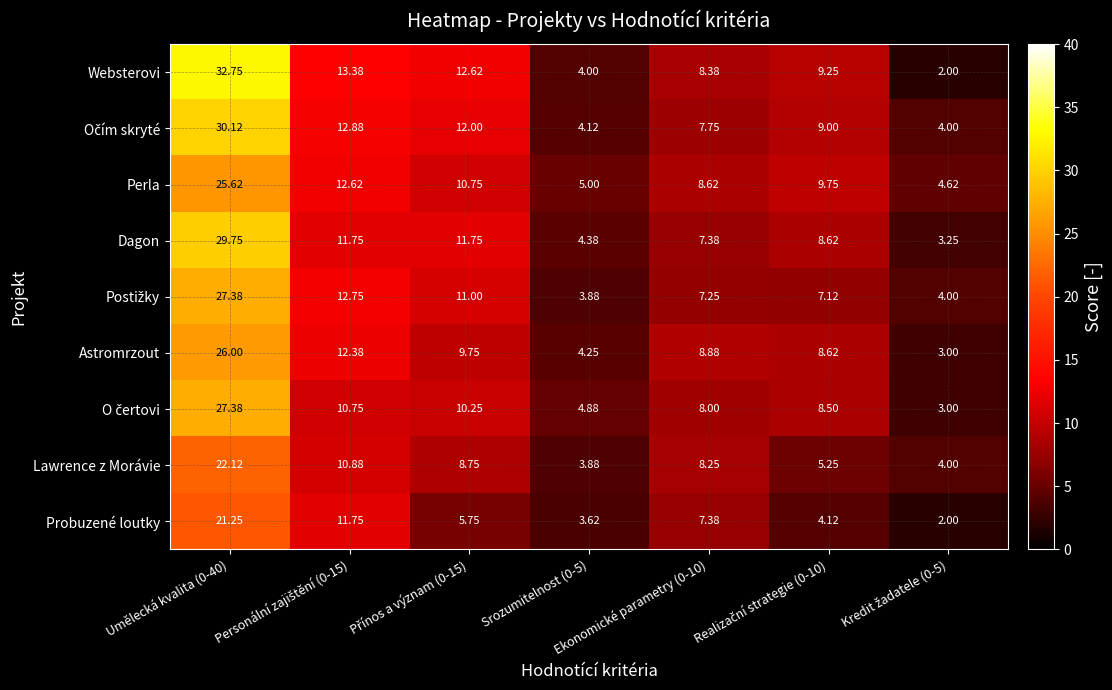

Which series has the largest range (max minus min)?

Websterovi